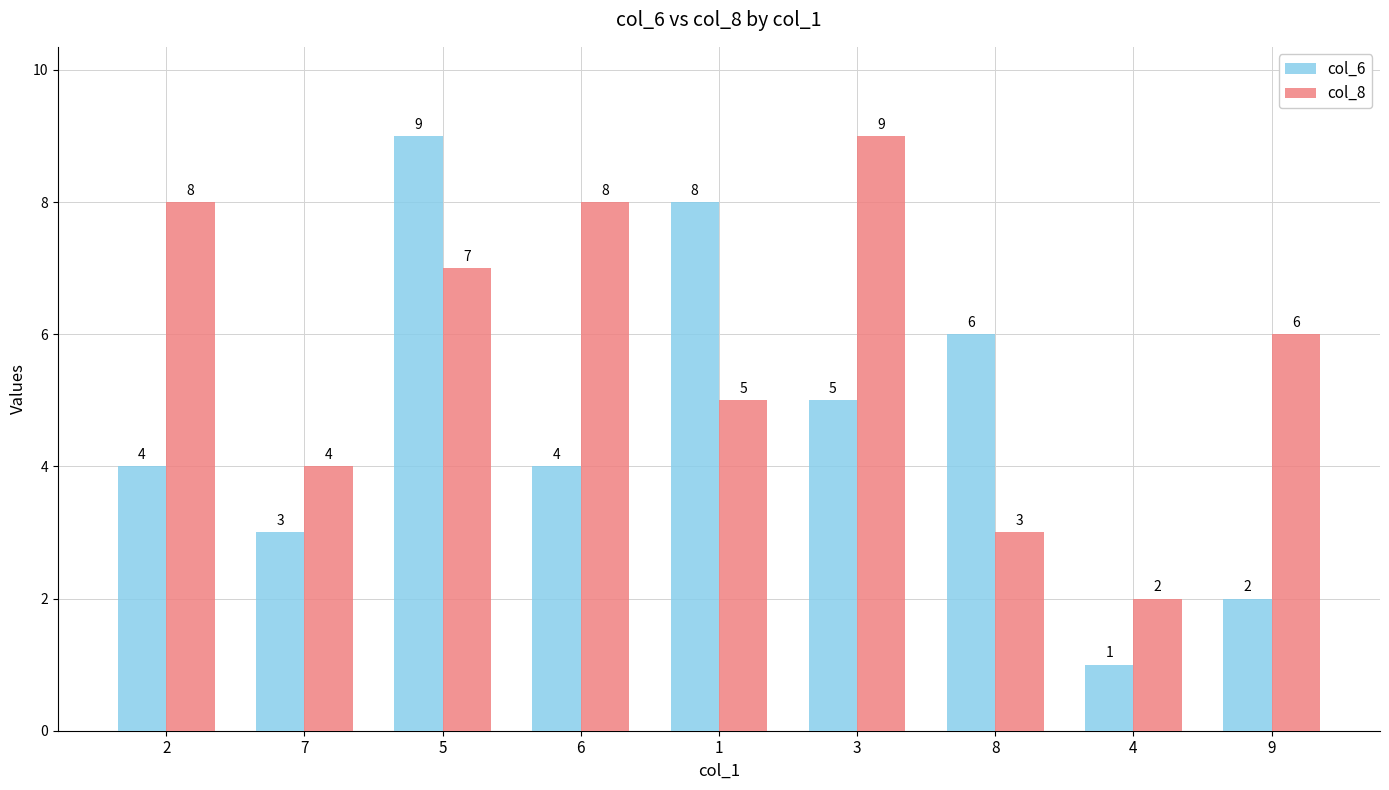

How many bars are there in each group?

2